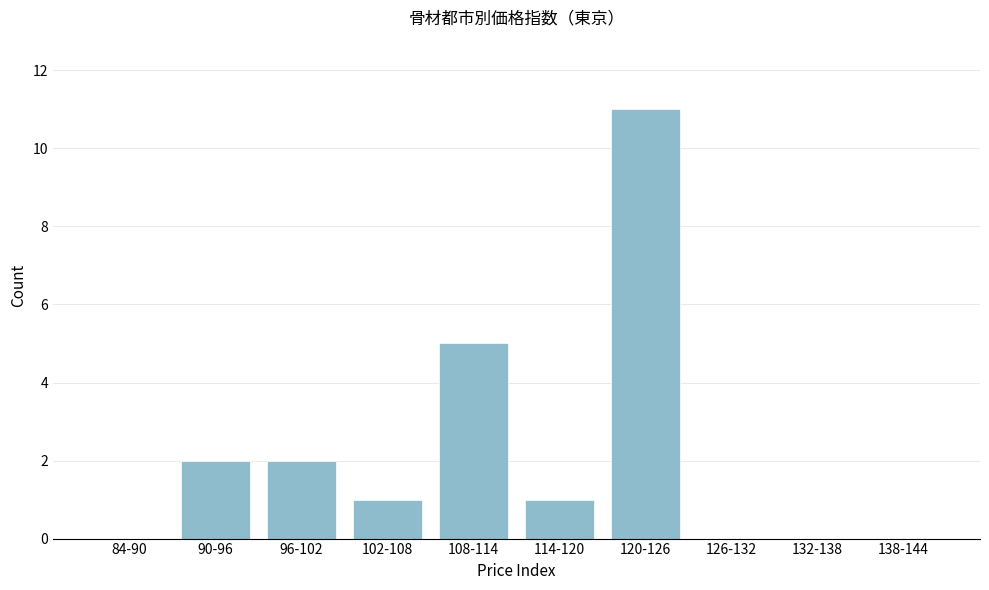

Reading left to right, list all the values displayed in this chart.

84-90=0	90-96=2	96-102=2	102-108=1	108-114=5	114-120=1	120-126=11	126-132=0	132-138=0	138-144=0